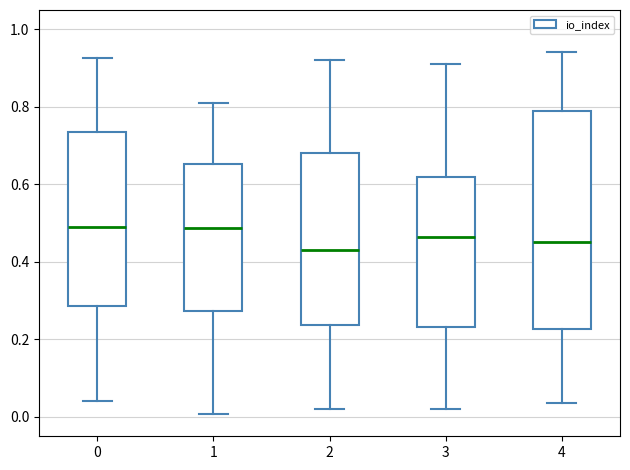

Reading left to right, read every box against the y-axis: the position of its median line, the range the box covers, and the ends of its whiskers. The values are not printed on the chart, so give them approximately, as read against the axis.

0: median 0.48, box 0.28 to 0.74, whiskers 0.04 to 0.92
1: median 0.48, box 0.28 to 0.66, whiskers 0.00 to 0.82
2: median 0.42, box 0.24 to 0.68, whiskers 0.02 to 0.92
3: median 0.46, box 0.24 to 0.62, whiskers 0.02 to 0.92
4: median 0.46, box 0.22 to 0.78, whiskers 0.04 to 0.94